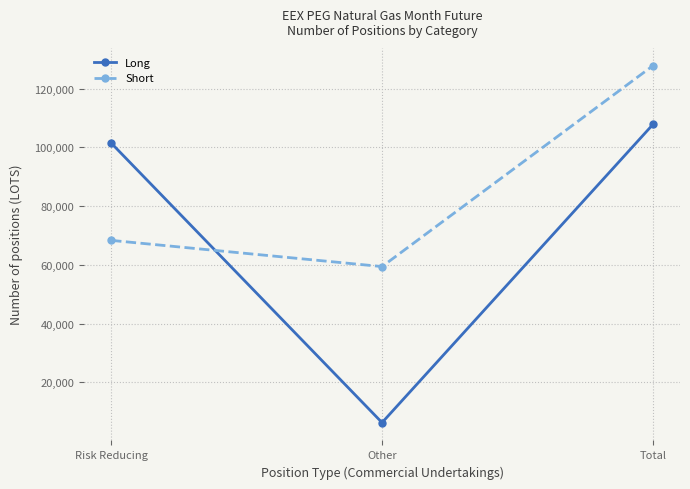

What is the sum of all Long values?

215664.0